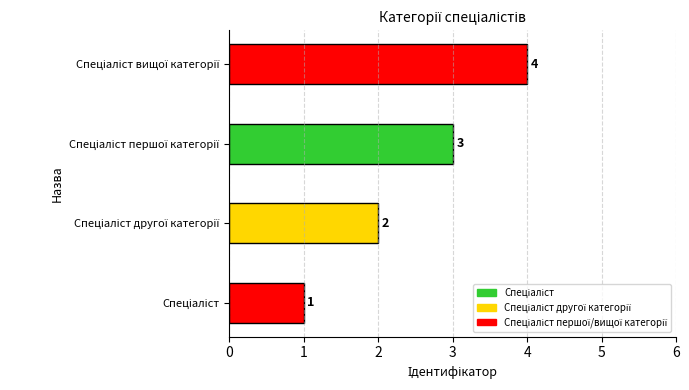

What is the sum of all values?

10